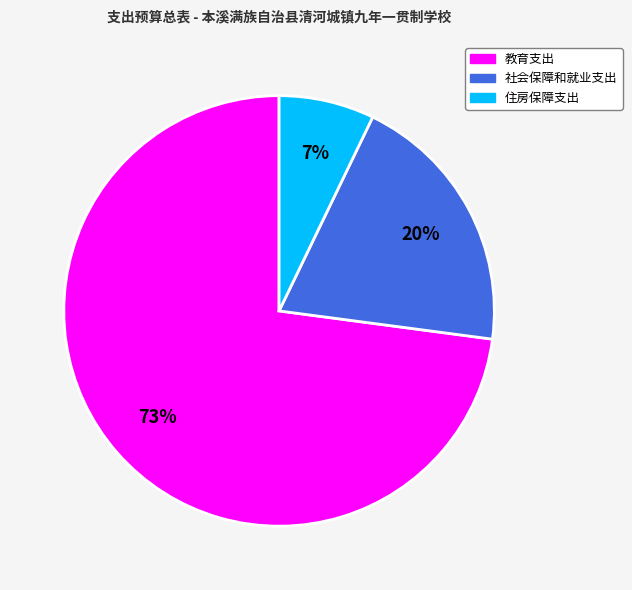

To the nearest percent, what percentage of the pie is 教育支出?

73%